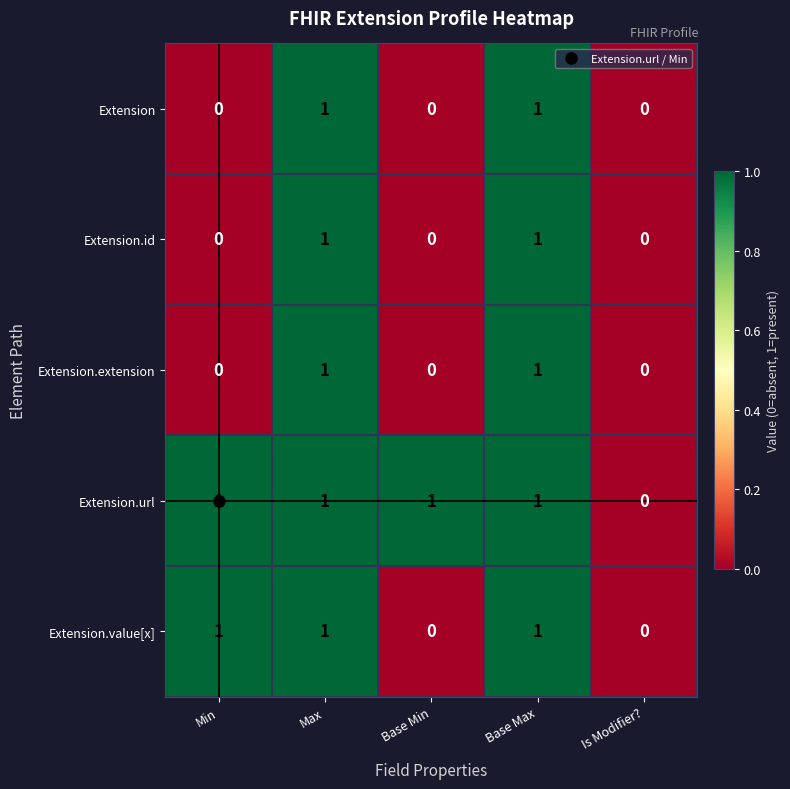

Is the value of Extension.id at Min greater than the value of Extension.url at Base Max?

No